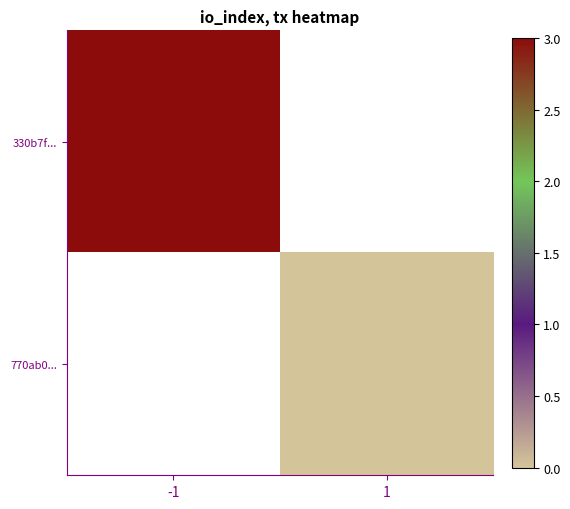

Which has a higher value, 1 or -1?

-1